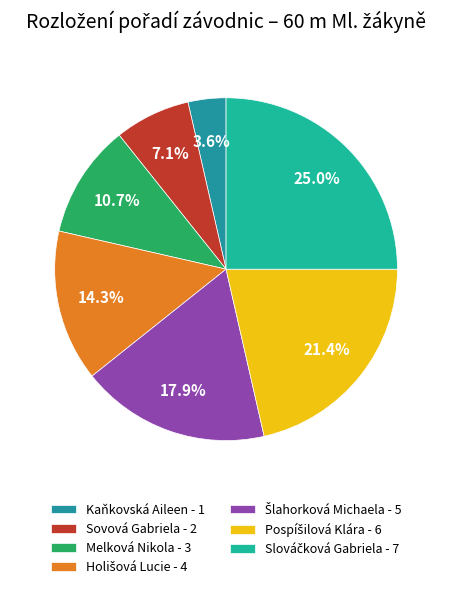

Count the number of slices in the pie.

7